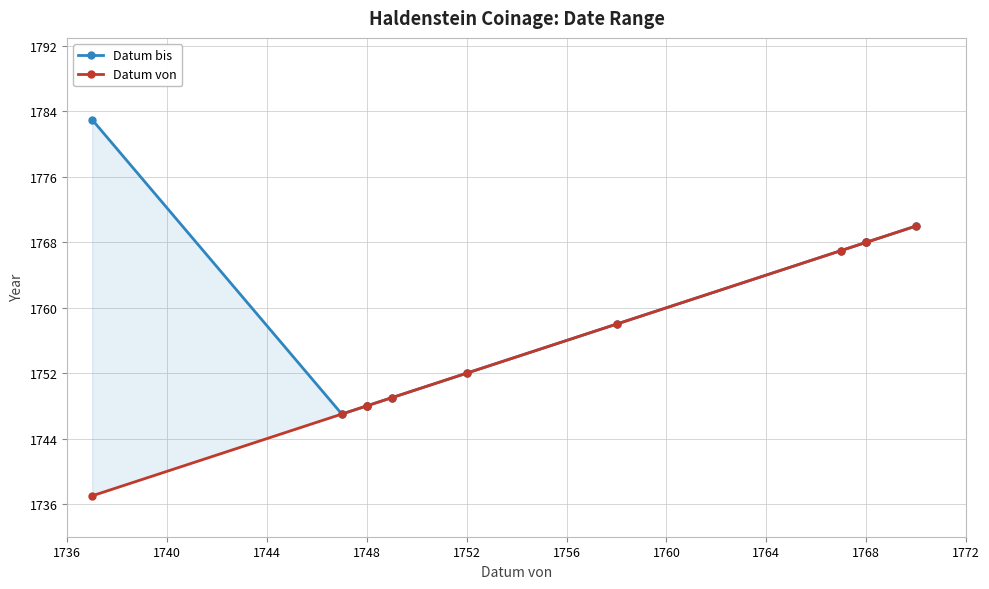

True or false: Datum von and Datum bis cross at least once.

False